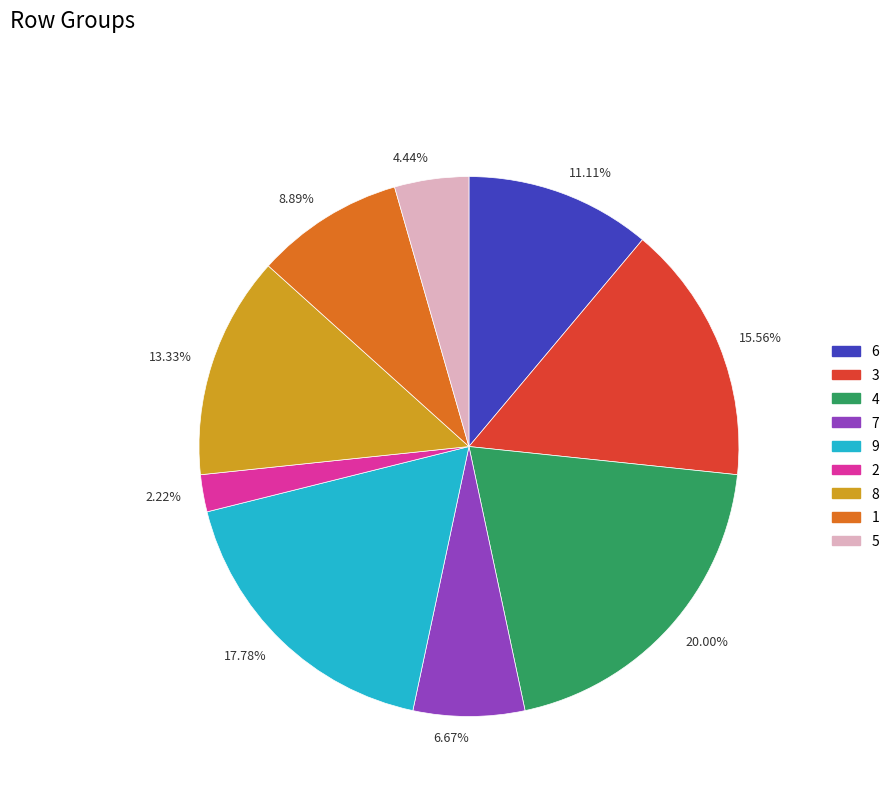

Is there a majority slice in this chart?

No